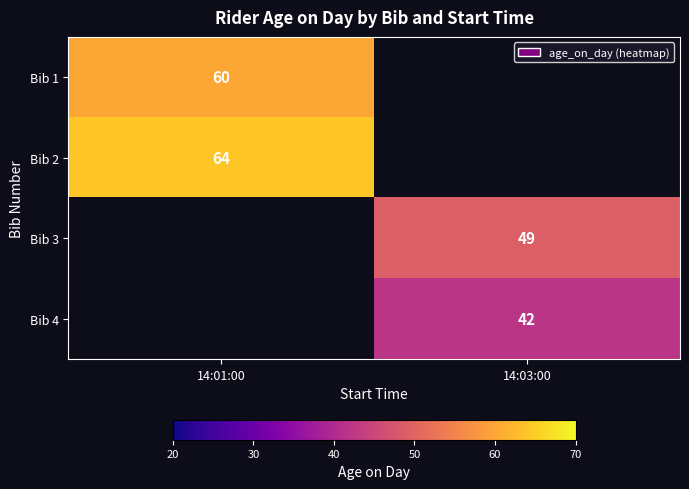

Which label corresponds to the largest value in the chart?

14:01:00